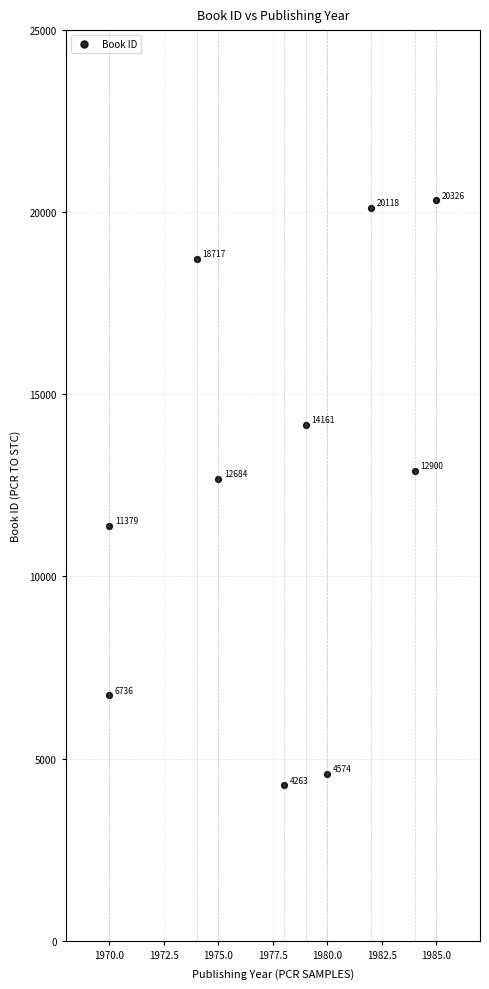

What is the range of Y values (max minus min)?

16063